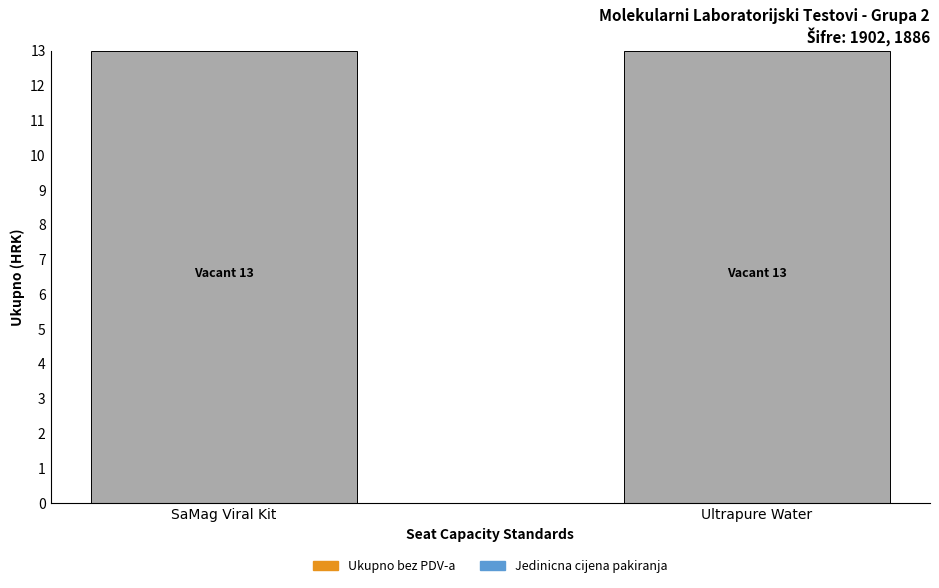

Reading right to left, extract all data points from this chart.

Jedinicna cijena pakiranja (bez PDV-a): Ultrapure Water=0	SaMag Viral Kit=0
Ukupno (okvirna kol. X jed.cijena): Ultrapure Water=0	SaMag Viral Kit=0
Ostatak / Vacant: Ultrapure Water=13	SaMag Viral Kit=13